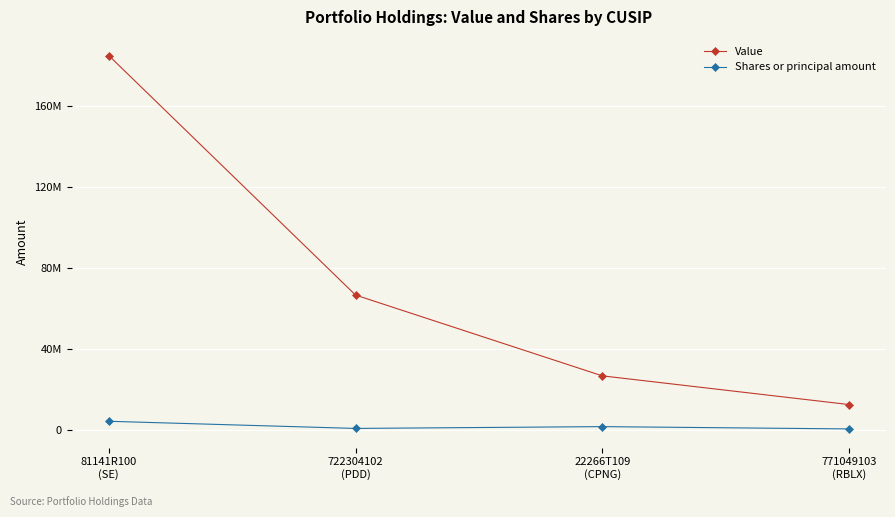

What is the sum of the Value values at 722304102
(PDD) and 771049103
(RBLX)?

79095808